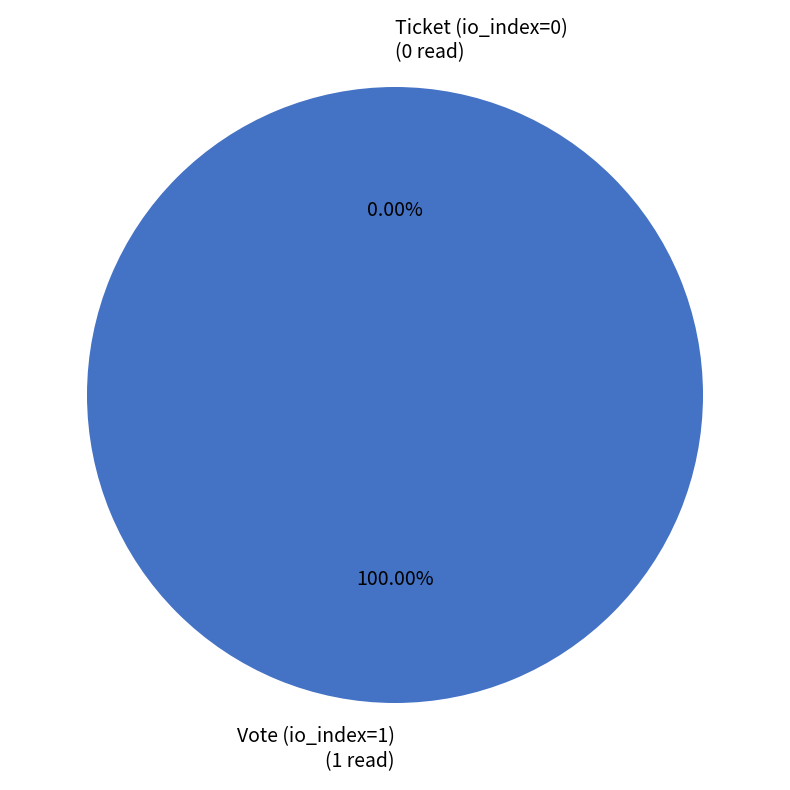

Between Ticket (io_index=0) and Vote (io_index=1), which is larger?

Vote (io_index=1)